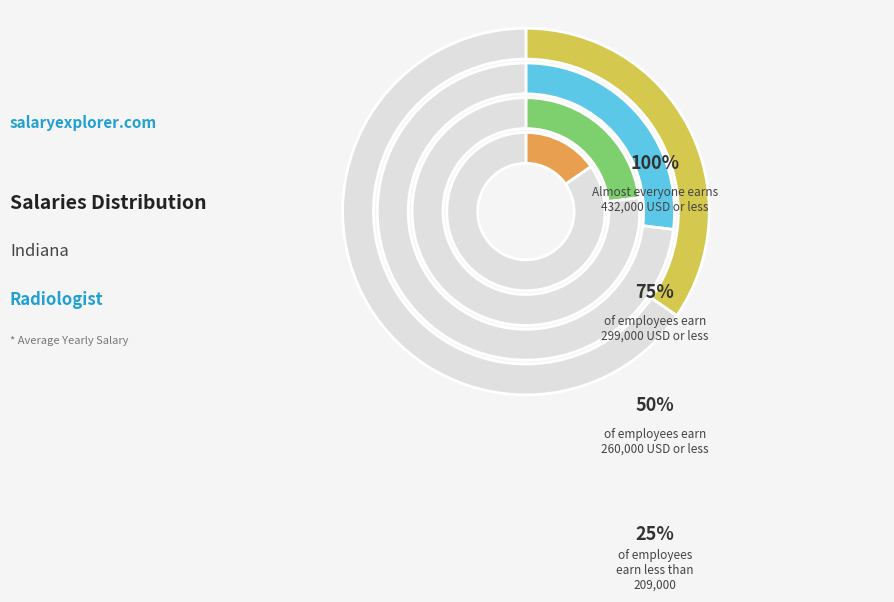

Is it true that 3 is 13% of the pie?

False